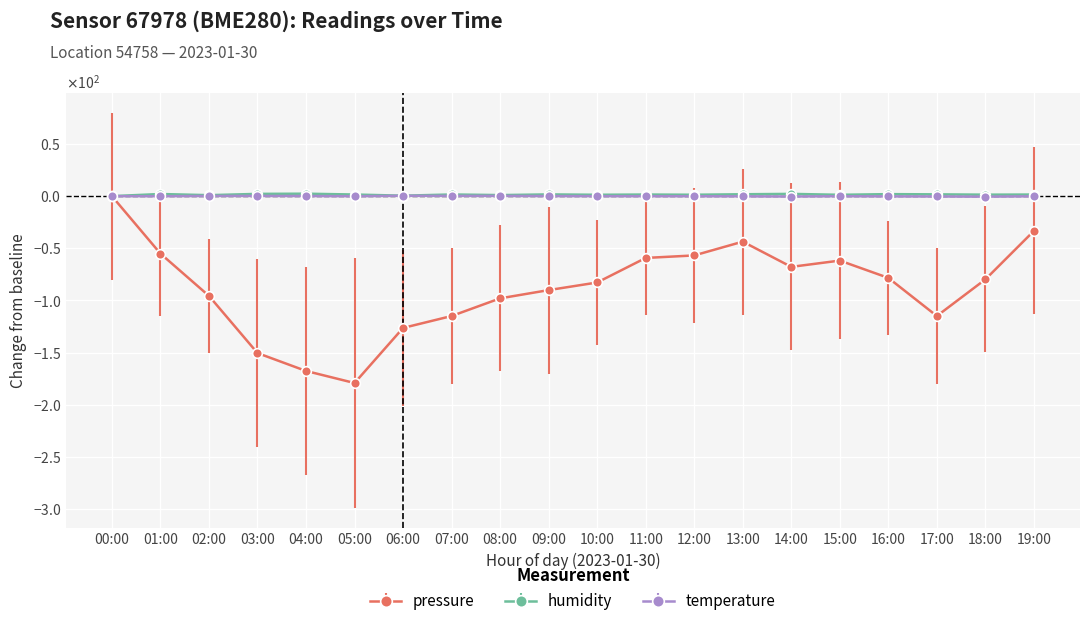

The humidity series shows 1.0 at 17:00. True or false?

False